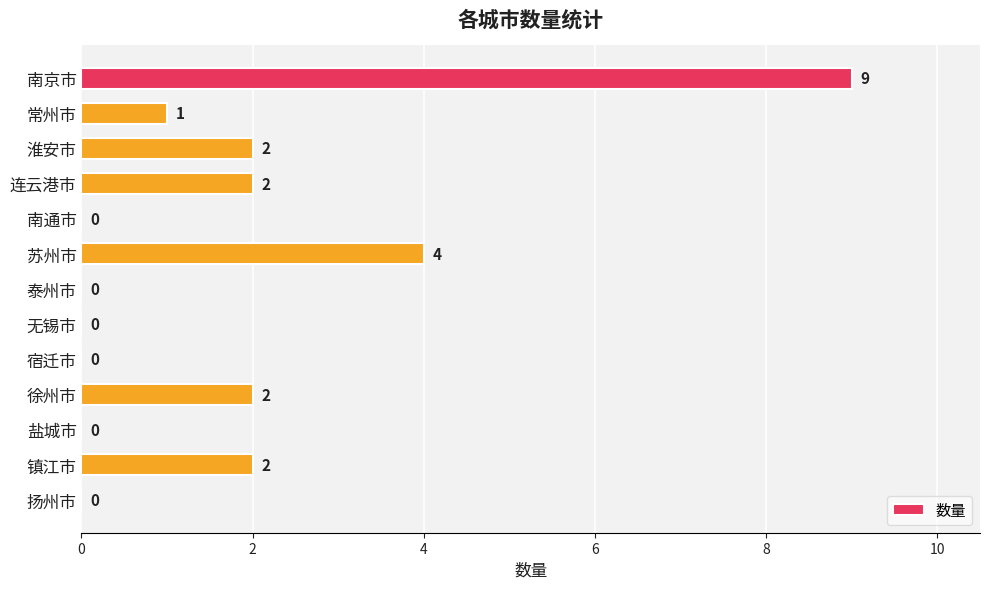

What is the change in value from 苏州市 to 扬州市?

-4